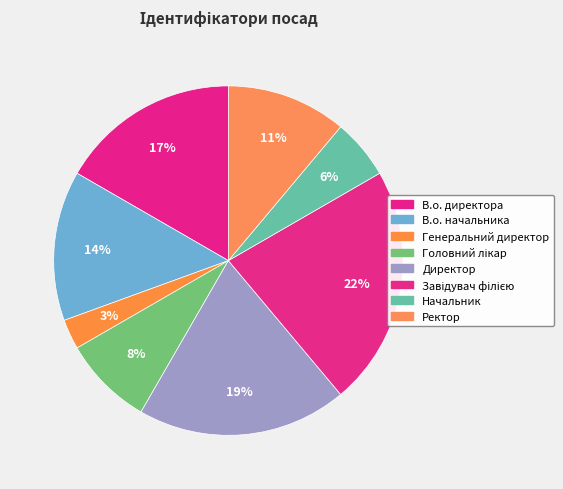

Is Начальник the majority of the pie?

No